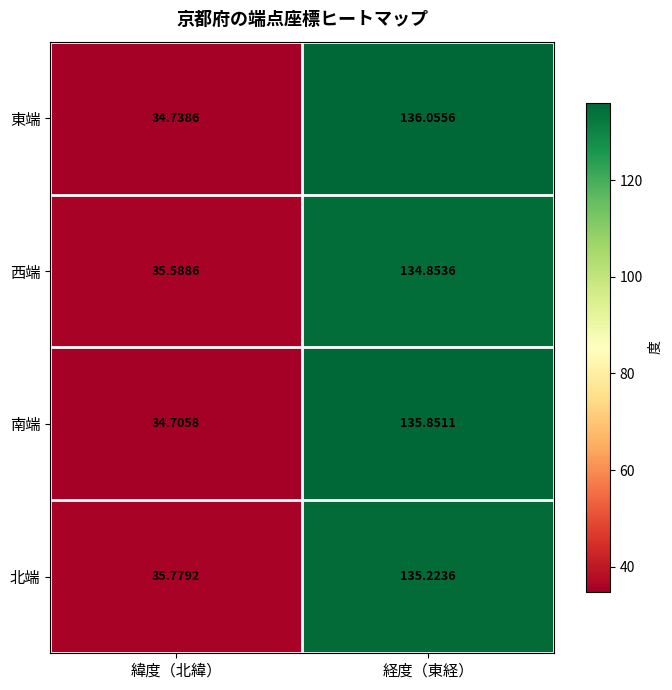

At which label does 東端 first exceed 136?

経度（東経）